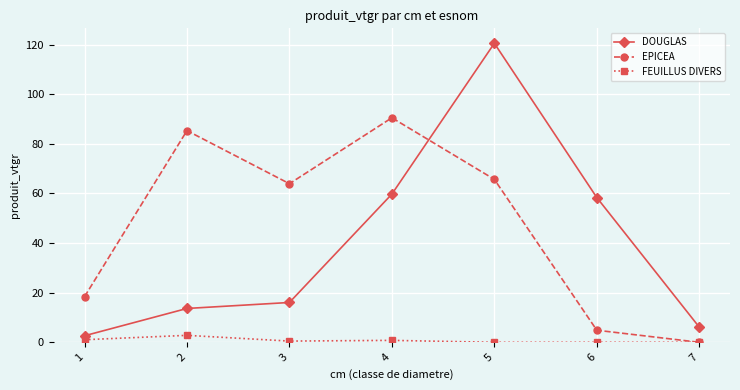

Where is the first local maximum for FEUILLUS DIVERS?

2